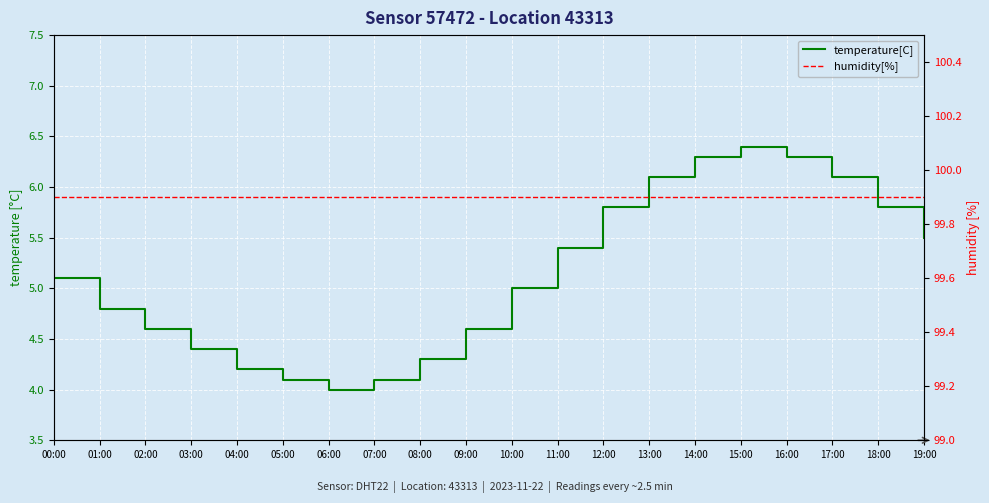

The humidity[%] series shows 38.7 at 19:00. True or false?

False